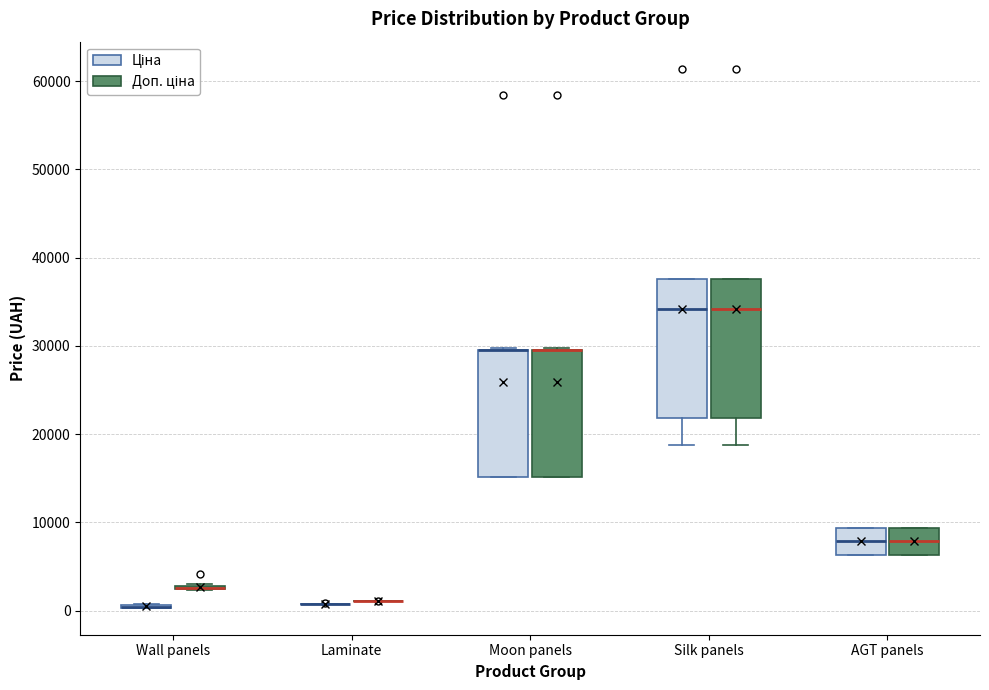

Where is the lower edge of the box for Silk panels (Доп. ціна) on the y-axis? The values are not printed on the chart, so give them approximately, as read against the axis.

22000